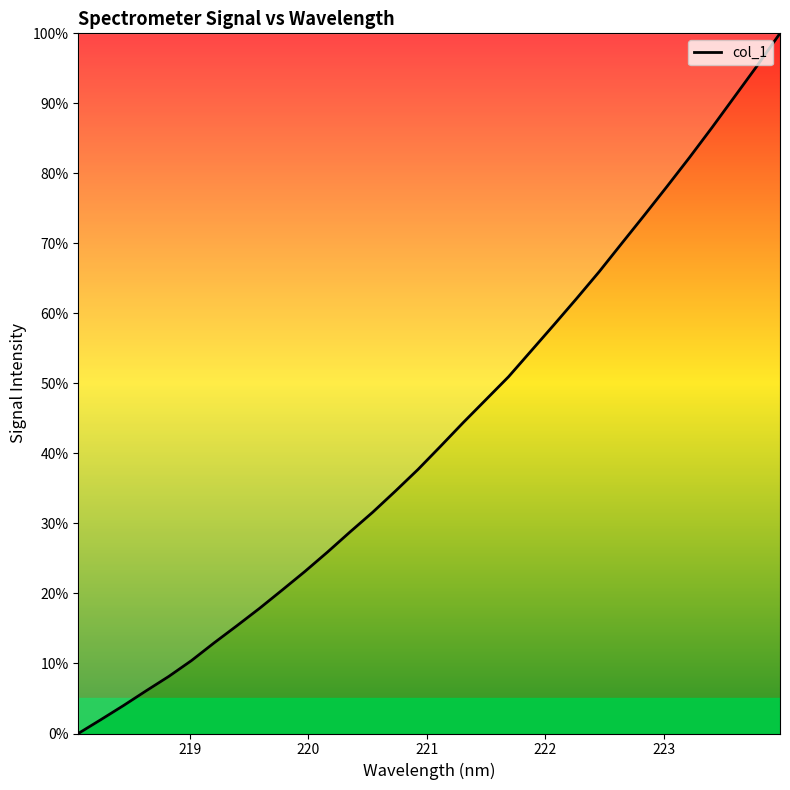

How many values are below 41?

16